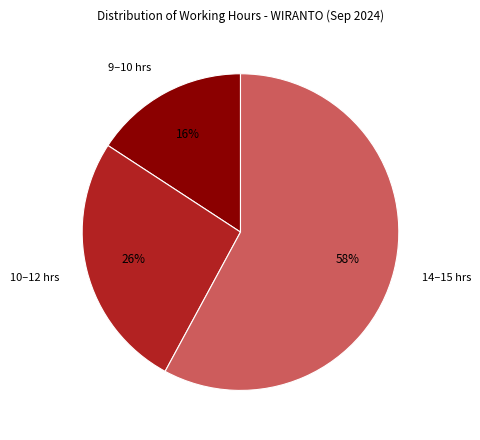

True or false: 14–15 hrs accounts for 58% of the total.

True